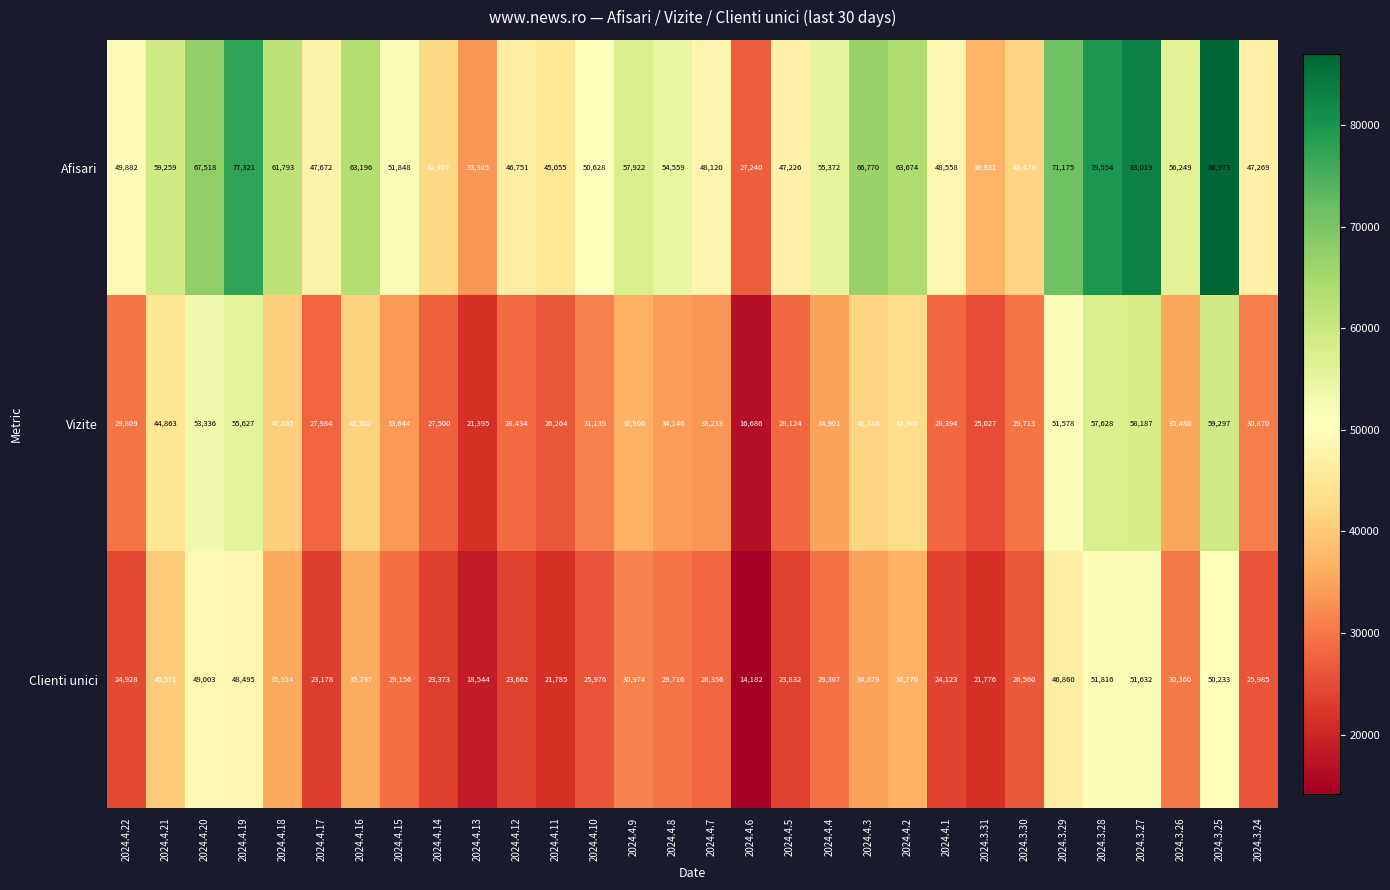

Between 2024.4.19 and 2024.4.4, which series saw the biggest shift?

Afisari